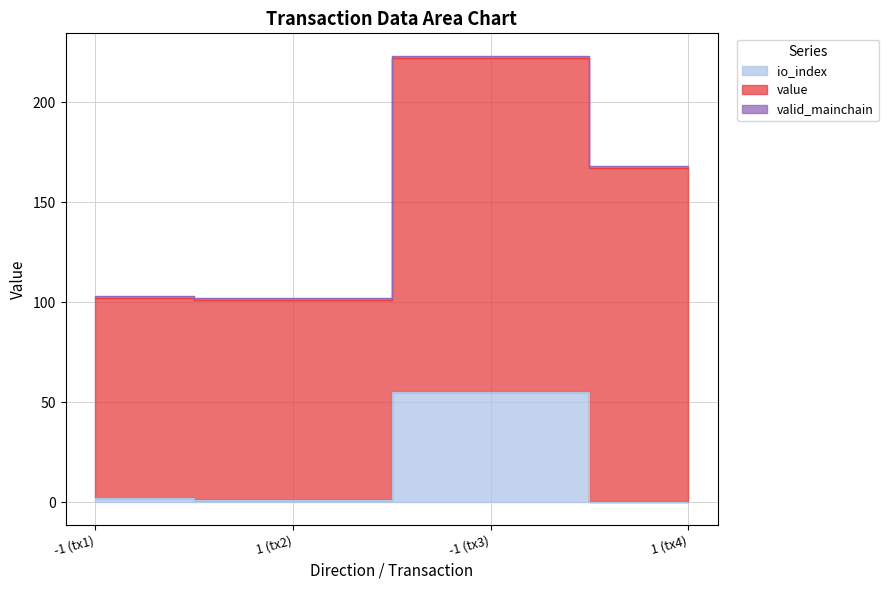

Read the value value at -1.

100.0